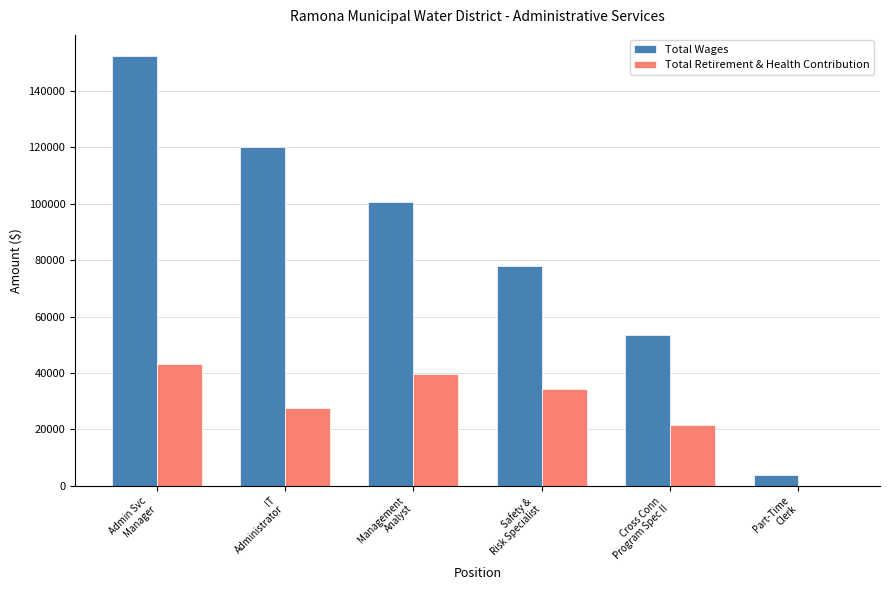

What is the sum of all Total Wages values?

508197